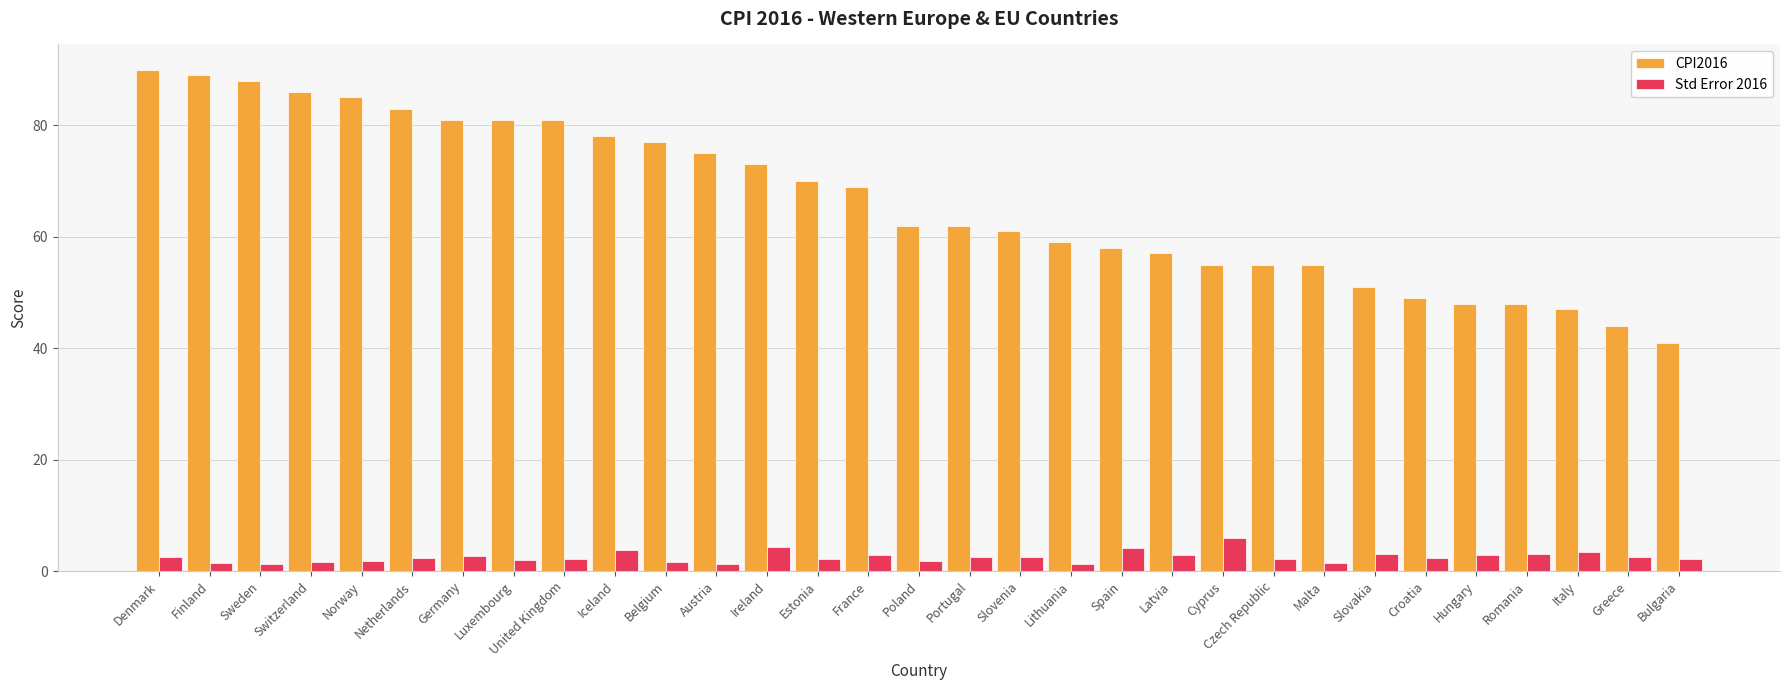

What is the difference between the second highest and minimum values in the Std Error 2016 series?

3.0